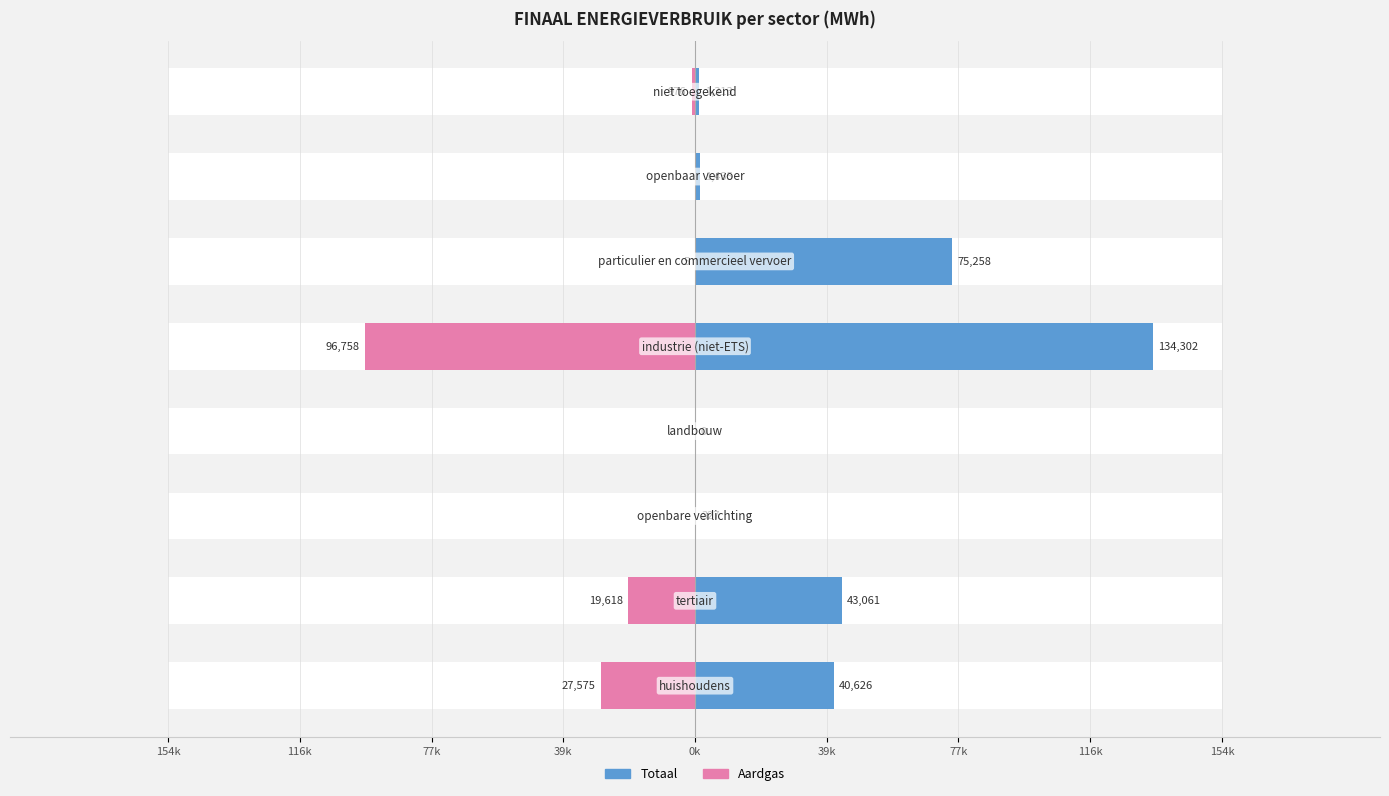

Does the chart contain stacked bars?

No